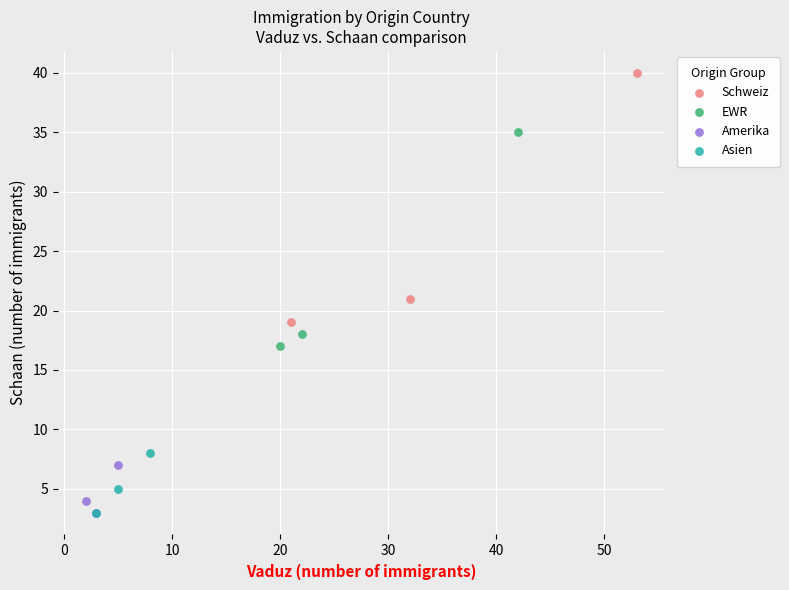

Which series has the widest spread of Y values?

Schweiz